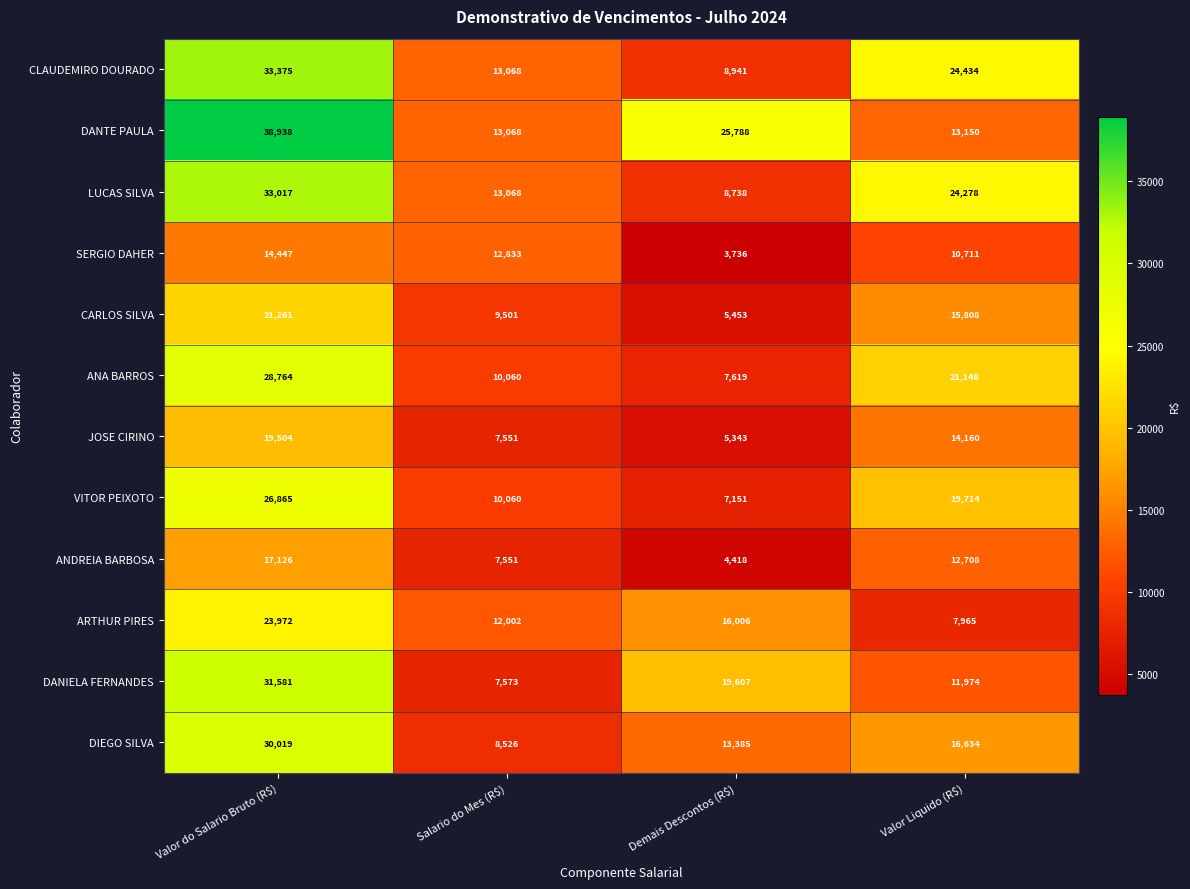

What is the sum of all ANDREIA BARBOSA values?

41803